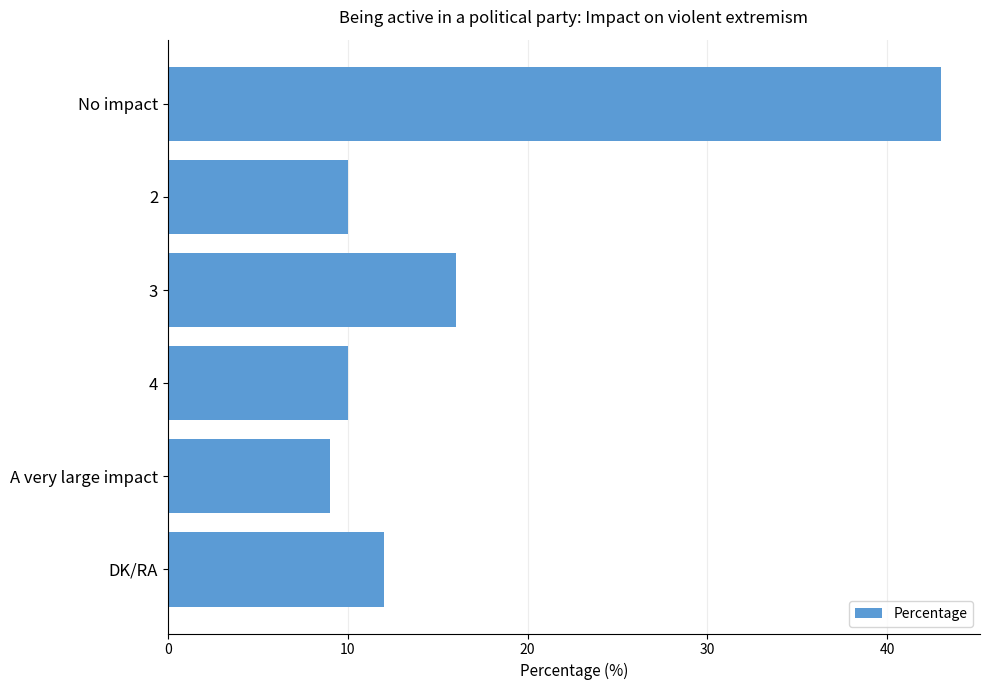

What is the difference between the maximum and minimum values?

34